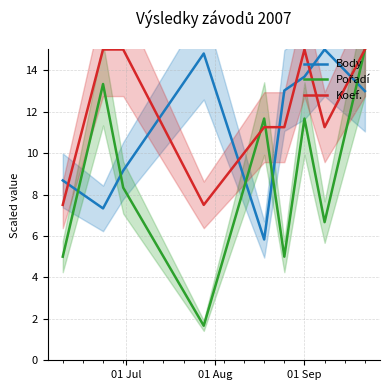

How many intersections are there between Body and Koef.?

7